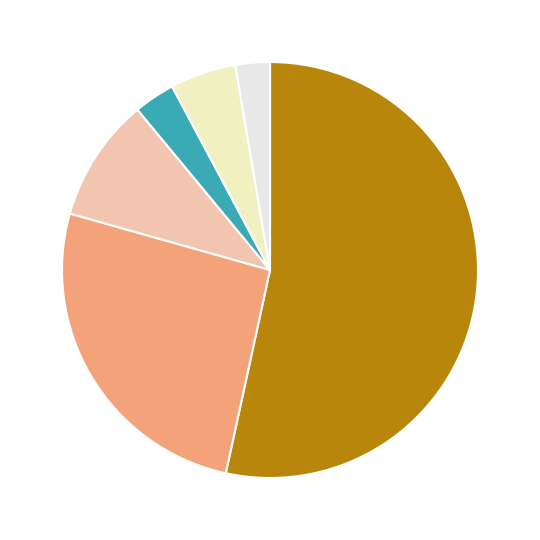

Is there a majority slice in this chart?

Yes